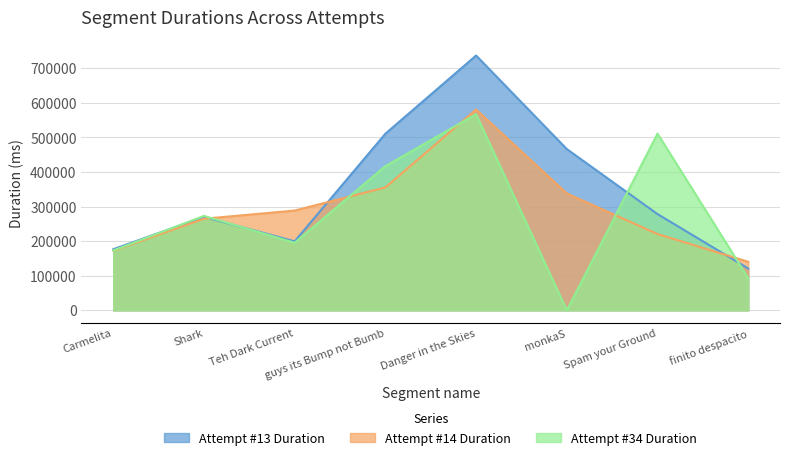

How many lines are shown in the chart?

3